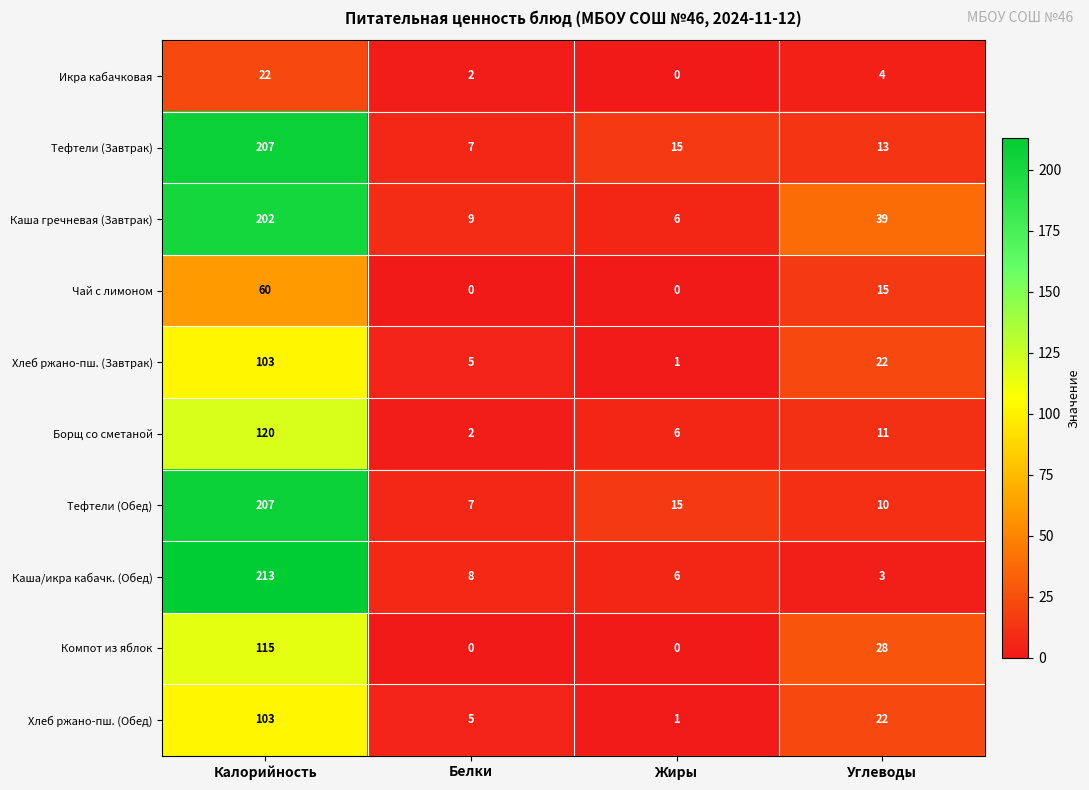

At which category is the sum across all series the highest?

Калорийность